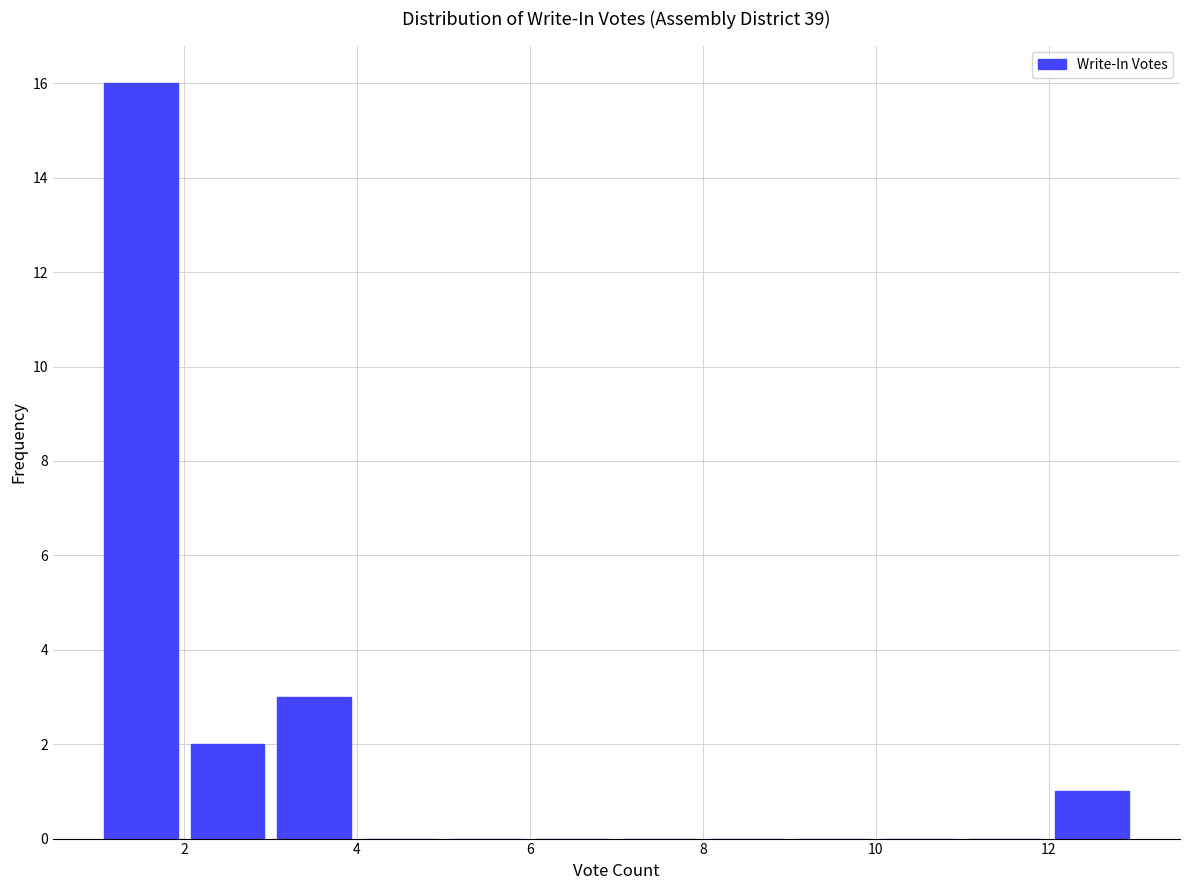

Which range on the x-axis has the tallest bar?

1 to 2